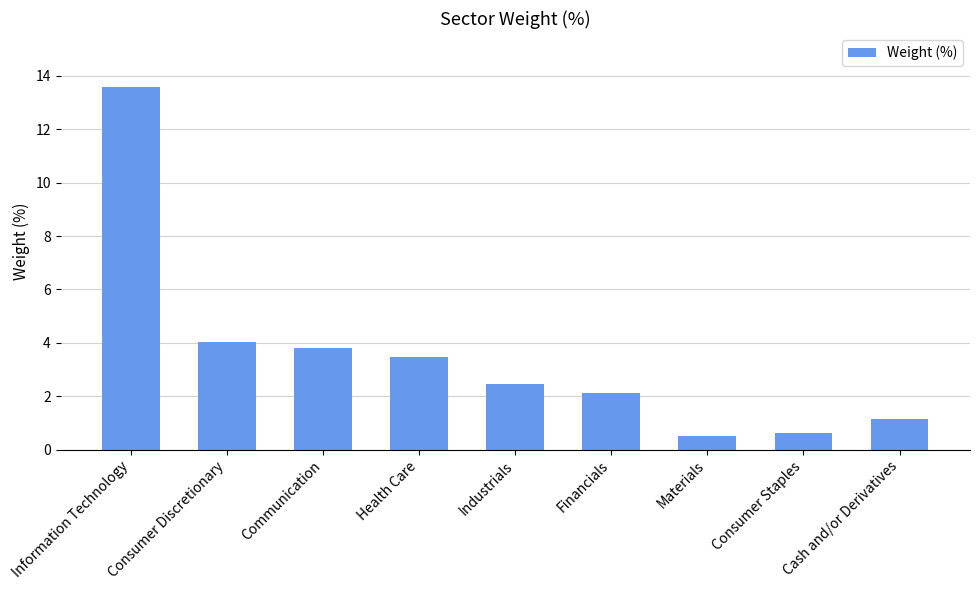

At which label does the data first exceed 2?

Information Technology